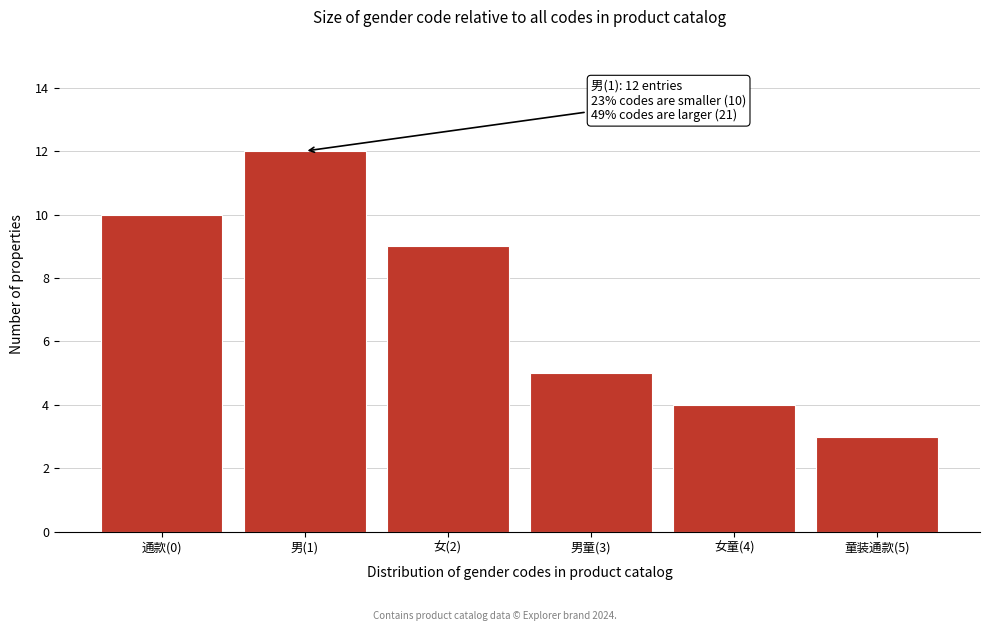

Reading left to right, list all the values displayed in this chart.

通款(0)=10	男(1)=12	女(2)=9	男童(3)=5	女童(4)=4	童装通款(5)=3